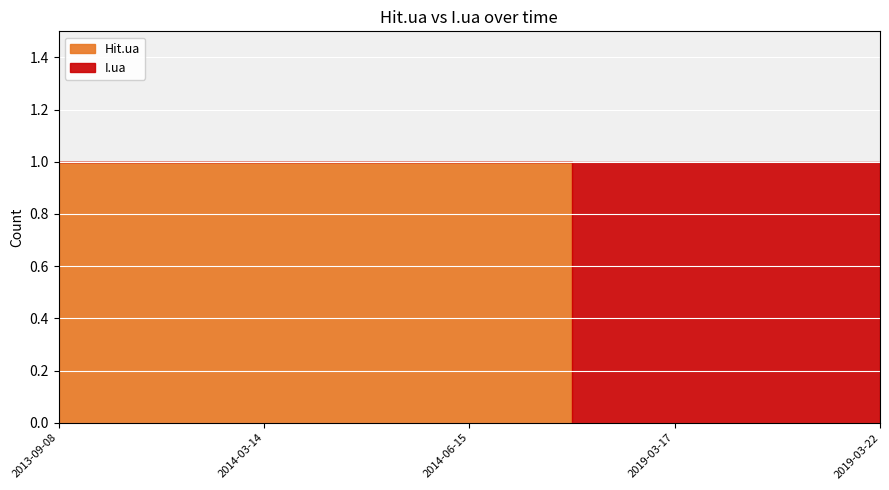

At which label does I.ua reach its peak?

2019-03-17